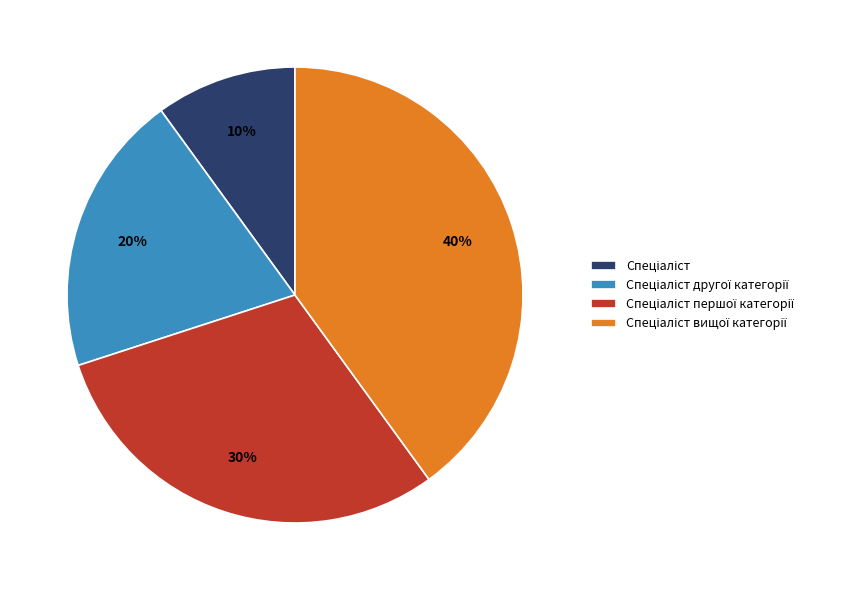

Count the number of slices in the pie.

4